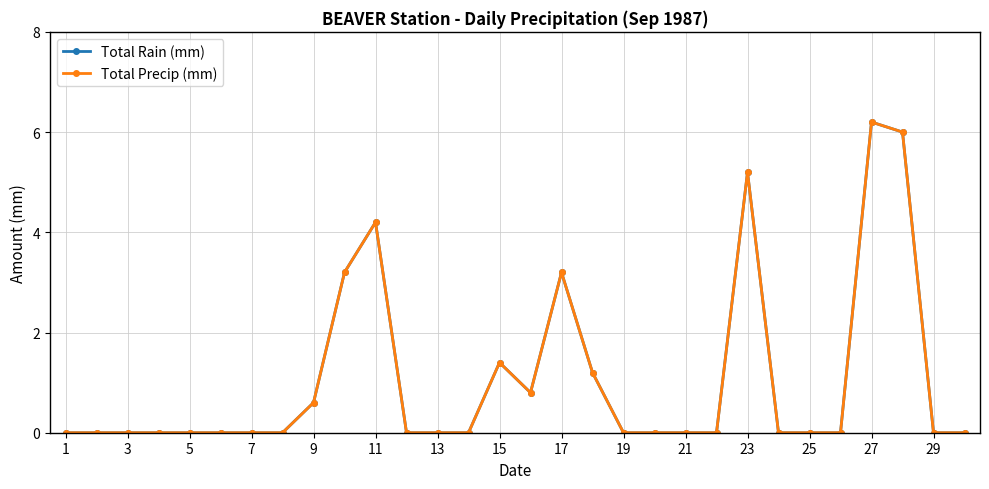

Does the chart have visible grid lines?

Yes